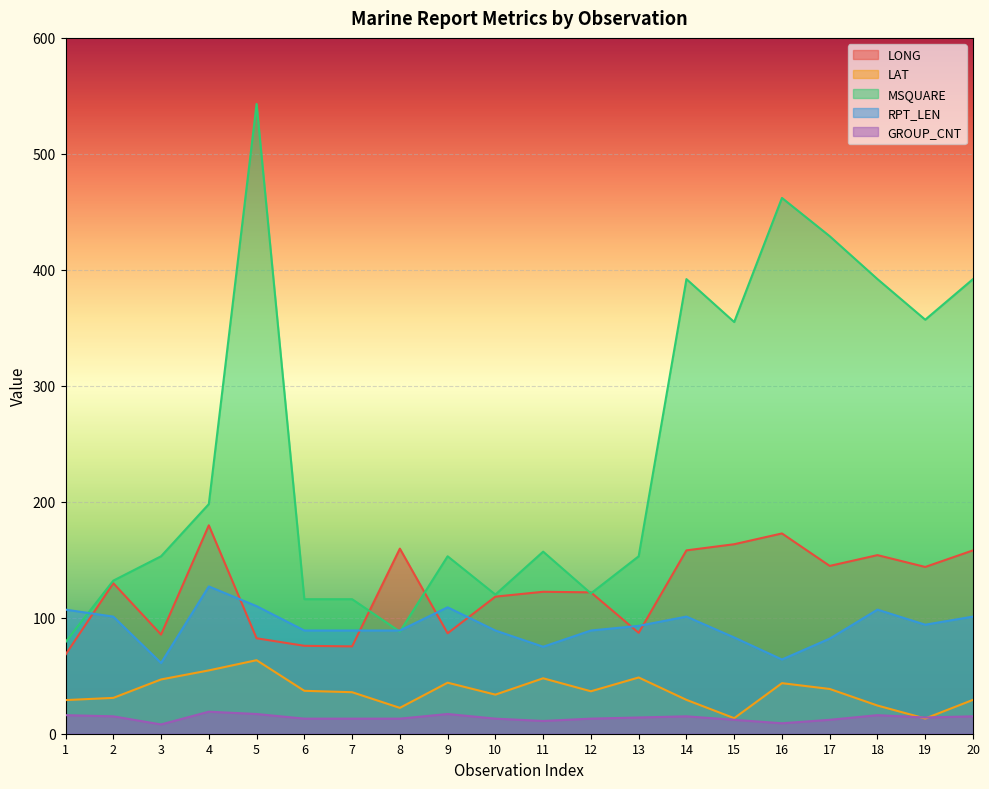

At which category does LONG reach its first local peak?

2